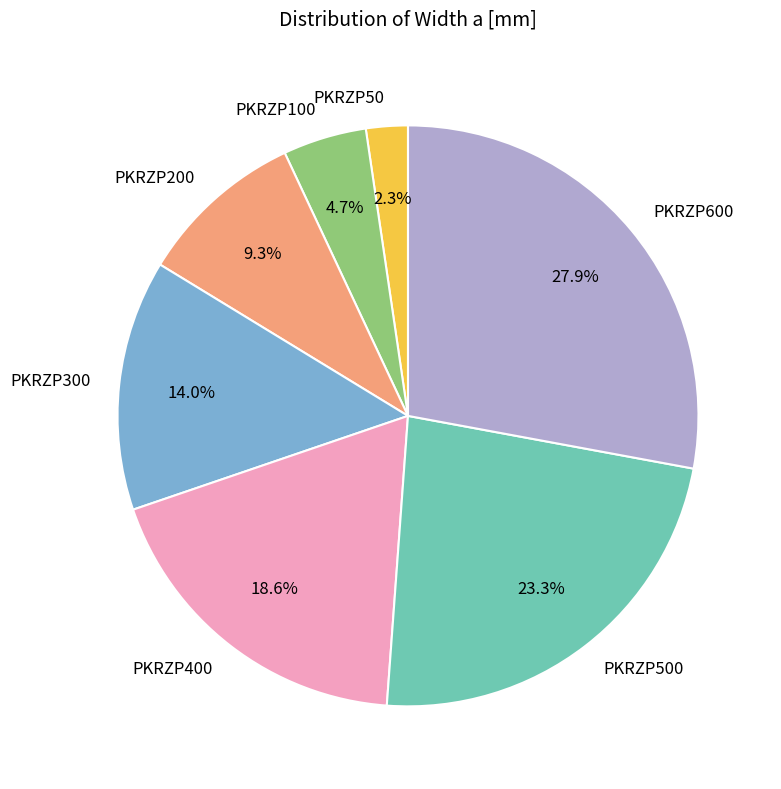

Approximately how many times larger is the value at PKRZP300 compared to PKRZP200?

1.5